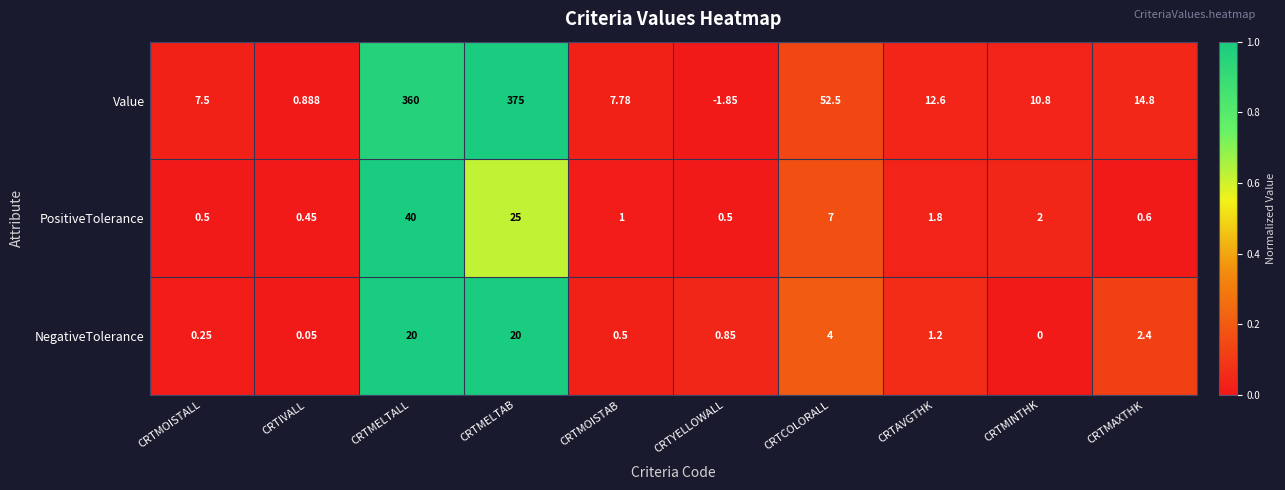

Where does the PositiveTolerance series first go above 1?

CRTMELTALL